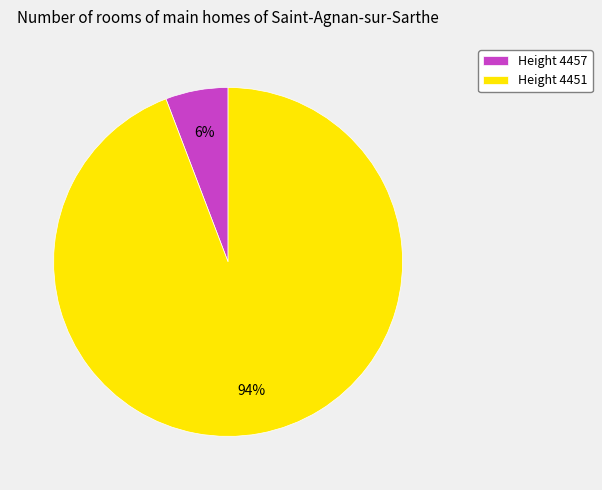

Is it true that Height 4457 is 14% of the pie?

False